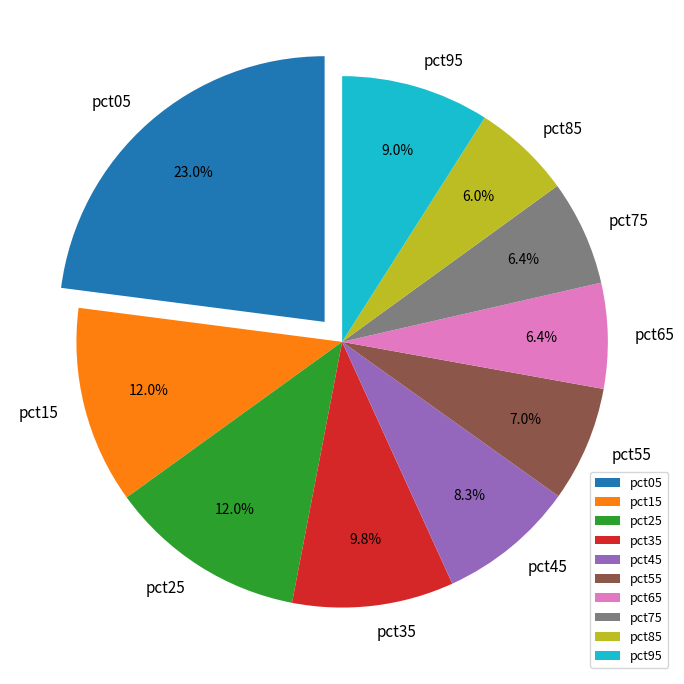

To the nearest percent, what percentage of the pie is pct25?

12%